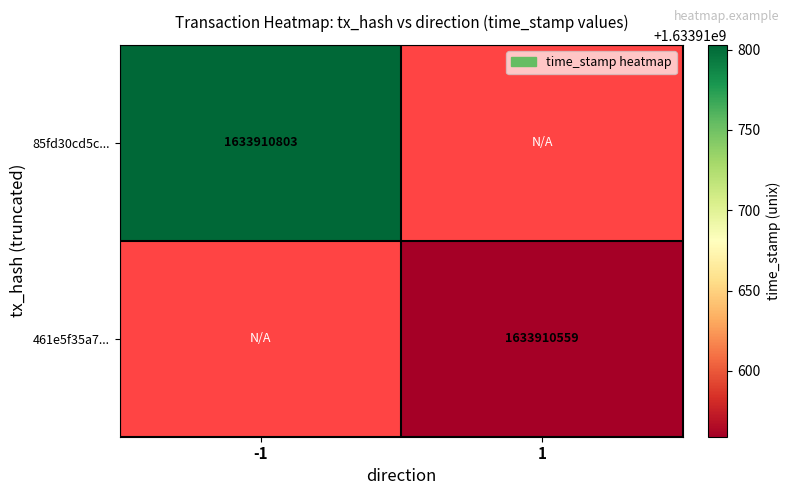

Reading left to right, what are all the values shown in this chart?

85fd30cd5c4f1a090934cdaadb17c296368d97f: 1633910803	0
461e5f35a75a5d5b86e40a1961682e3faf0a596: 0	1633910559